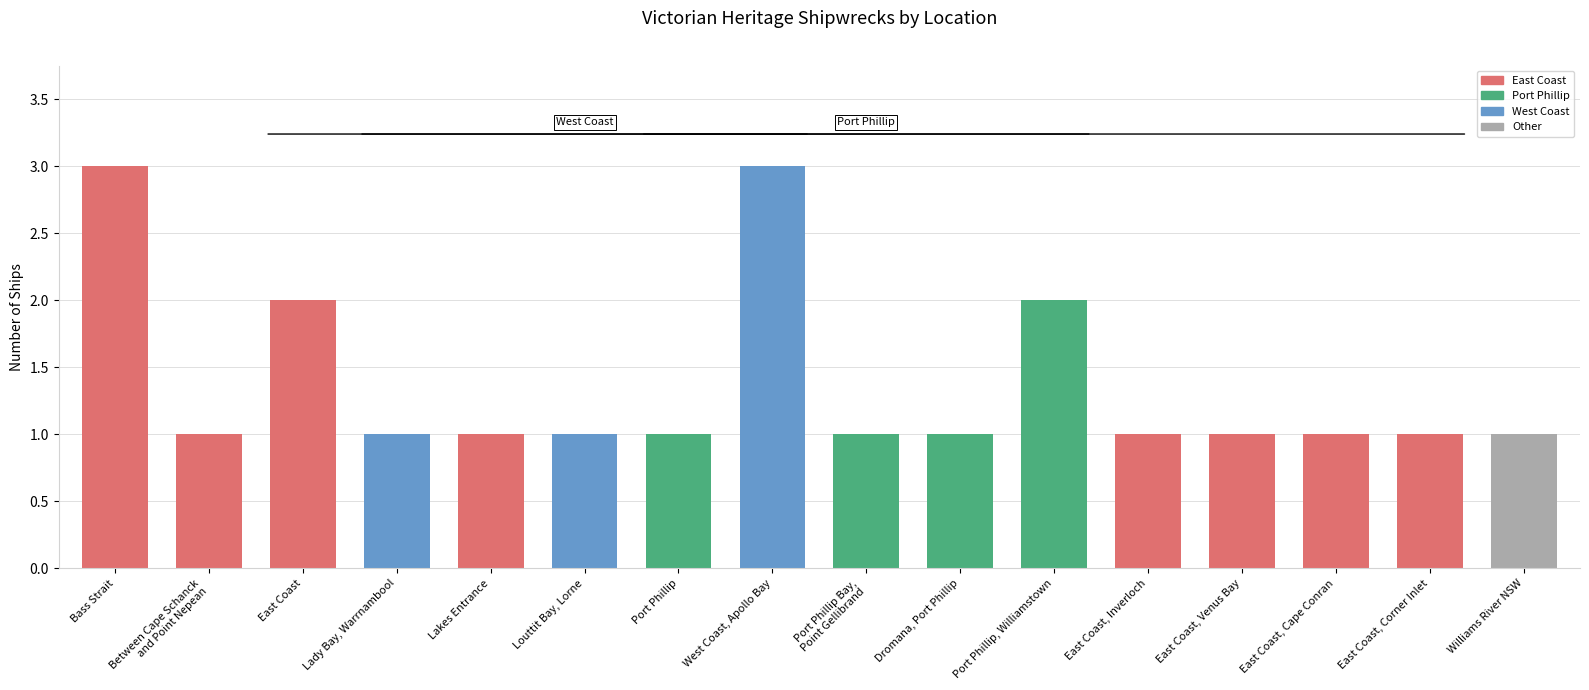

How many bars are there in total?

16